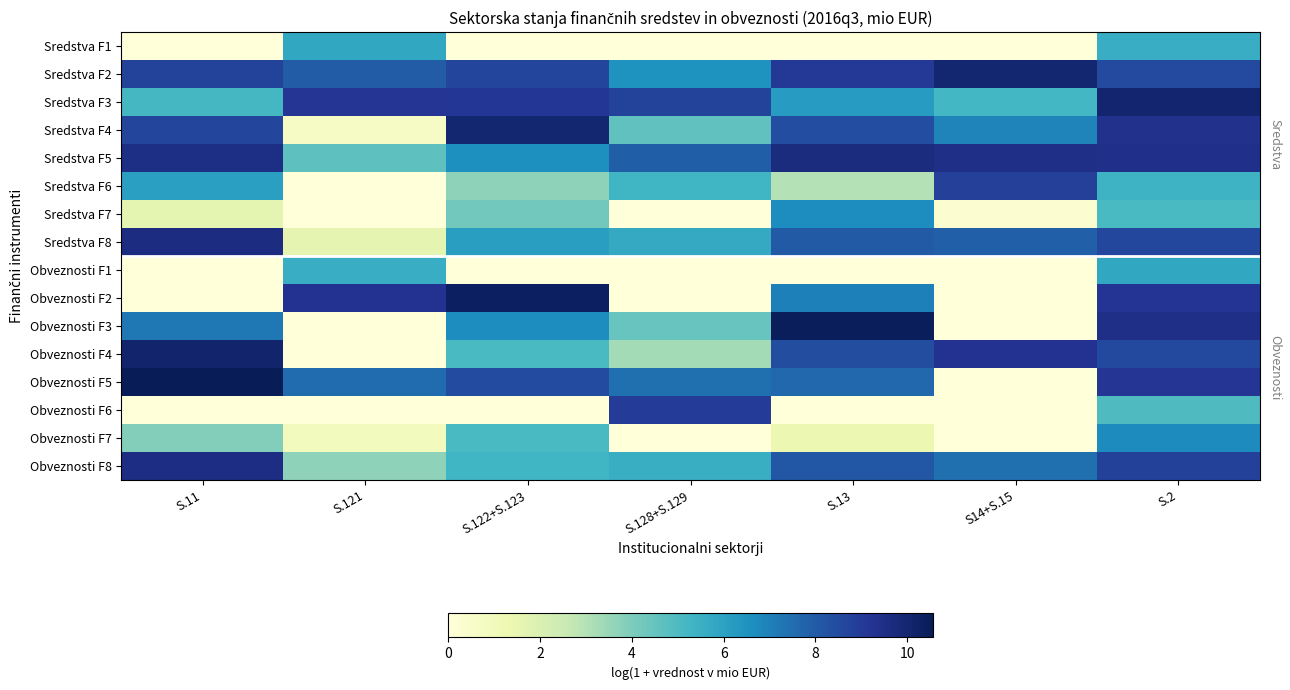

What is the greatest value displayed?

10.6